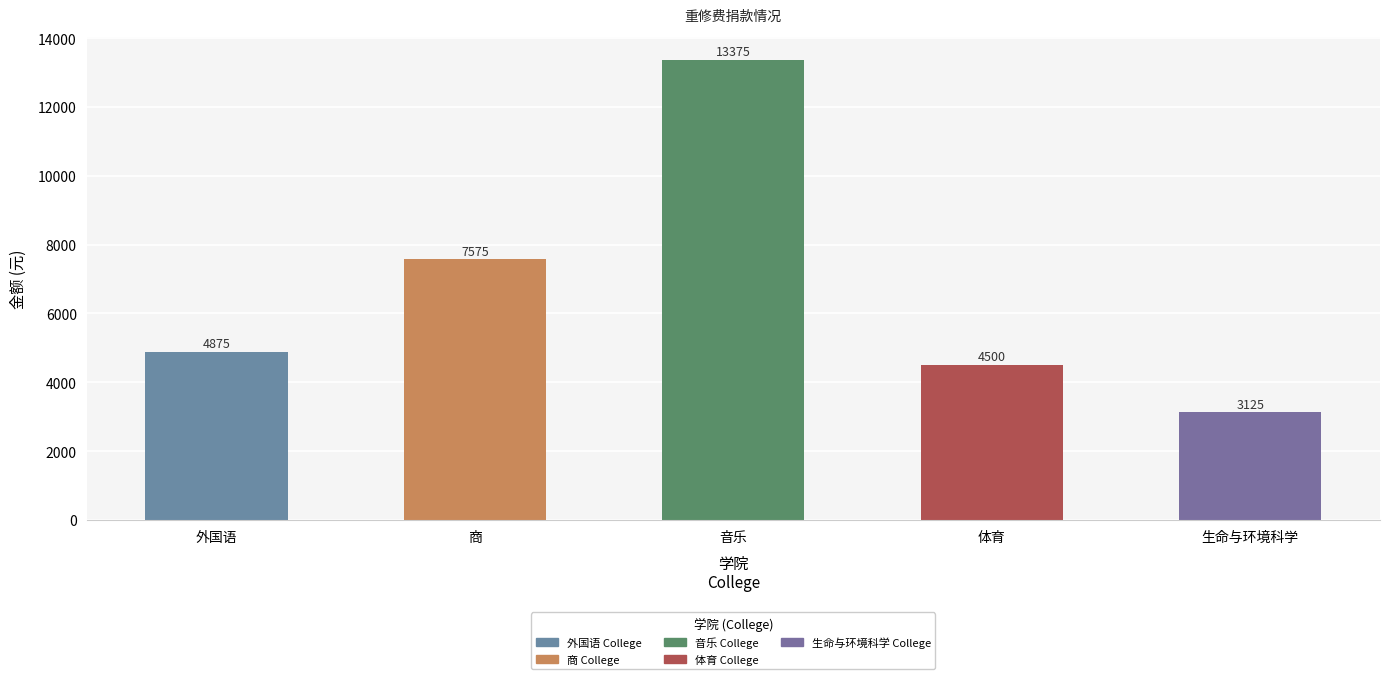

List the labels in order of value, largest first.

音乐, 商, 外国语, 体育, 生命与环境科学